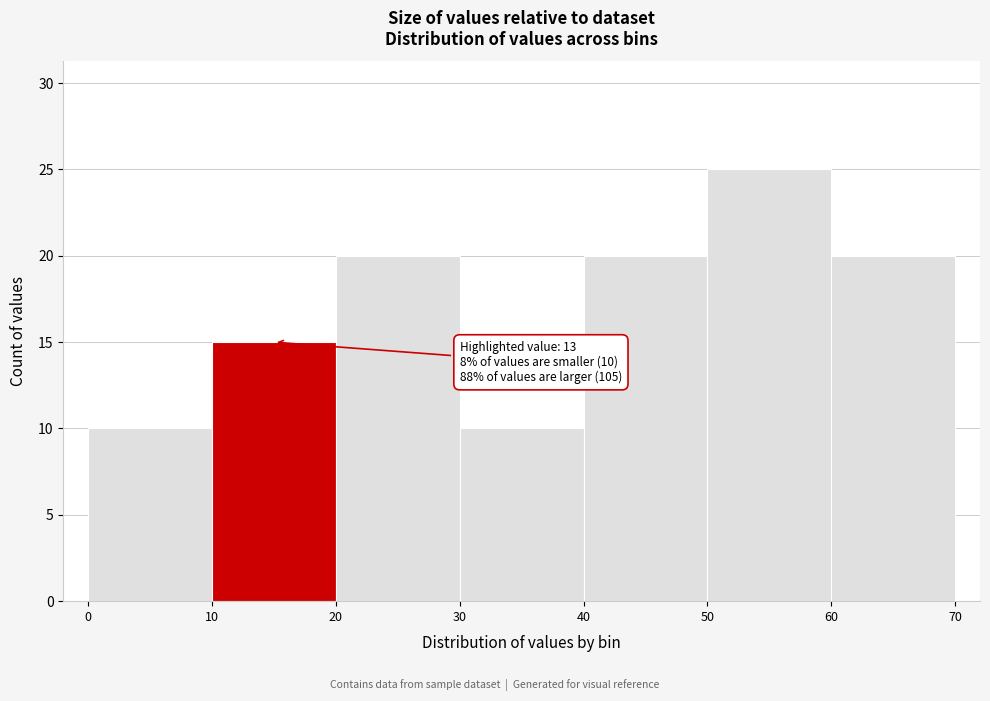

Which range on the x-axis has the tallest bar?

50 to 60